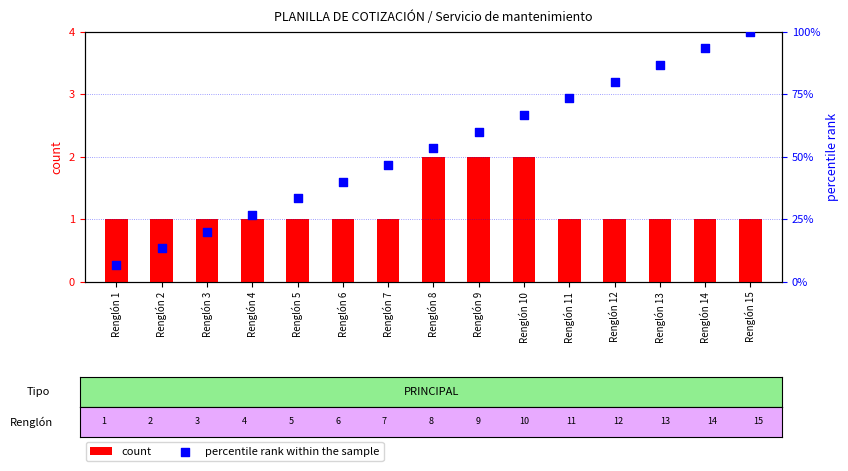

Which series reaches the minimum Y coordinate?

count